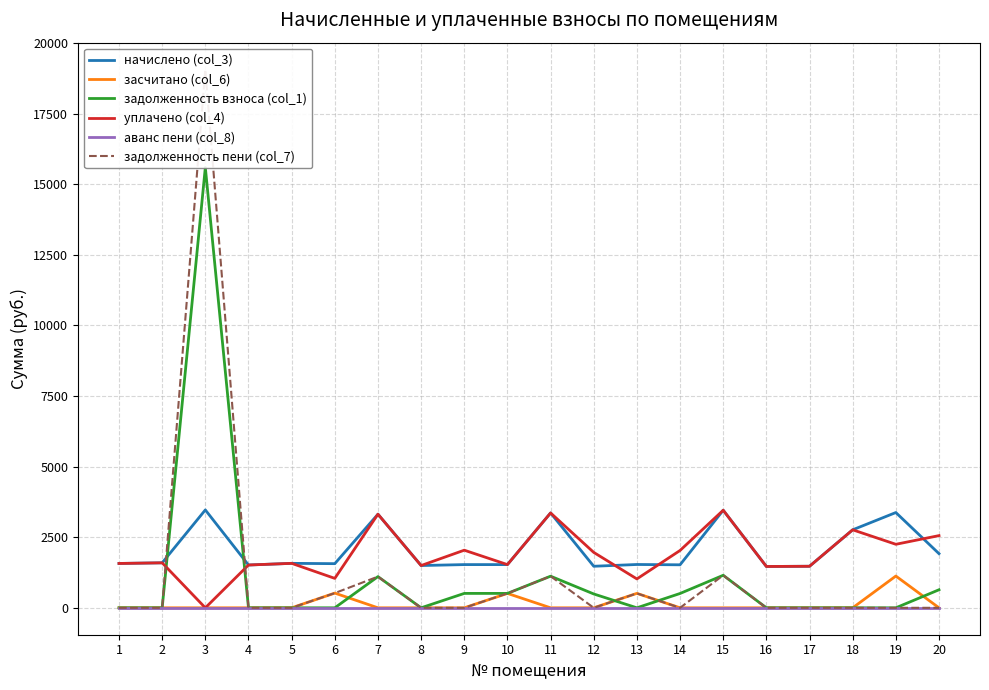

The засчитано (col_6) series shows 0.0 at 7. True or false?

True